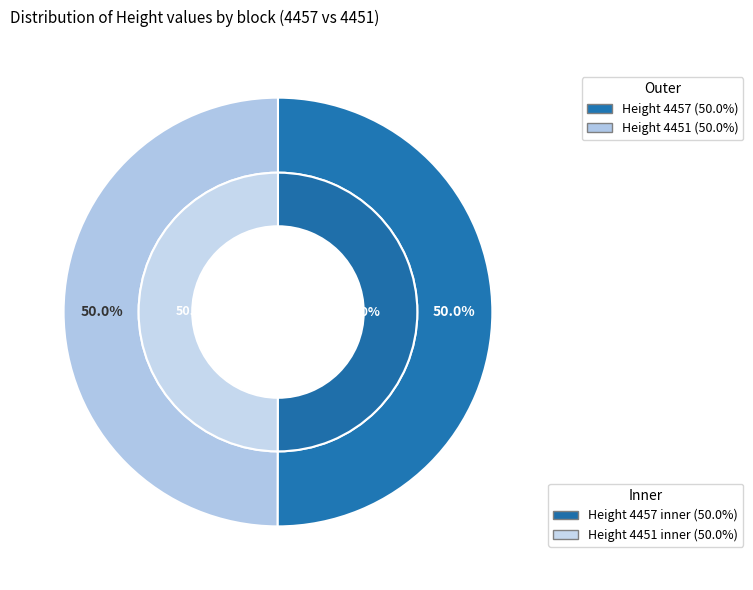

How much of the chart is everything except 4451?

50.0%